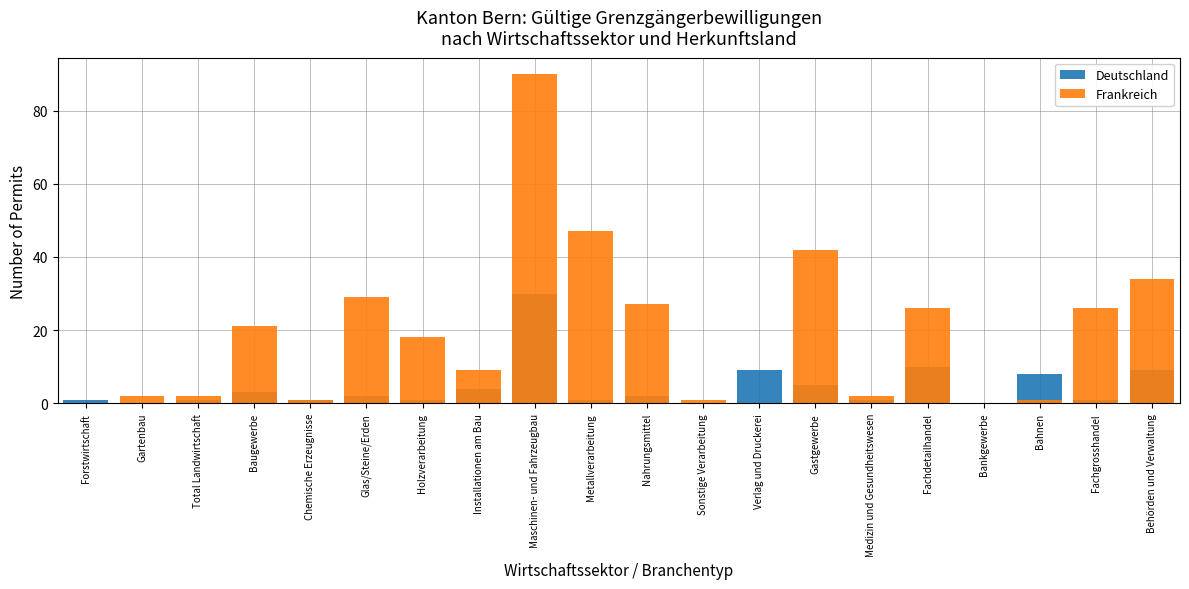

Which series changed the most between Maschinen- und Fahrzeugbau and Fachgrosshandel?

Frankreich